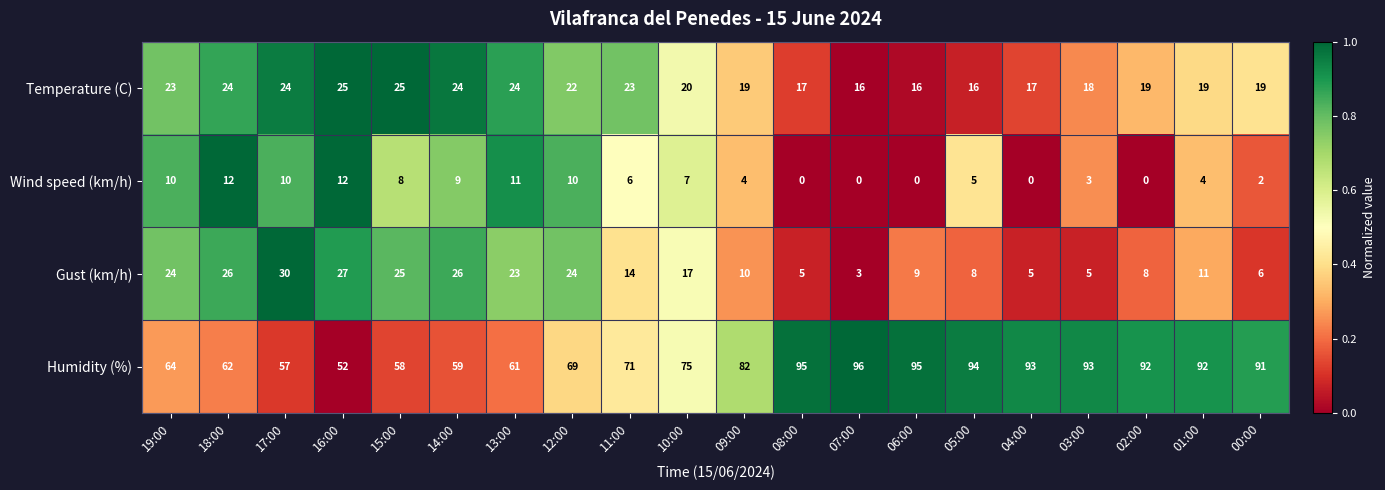

What is the total value across all series at 17:00?

121